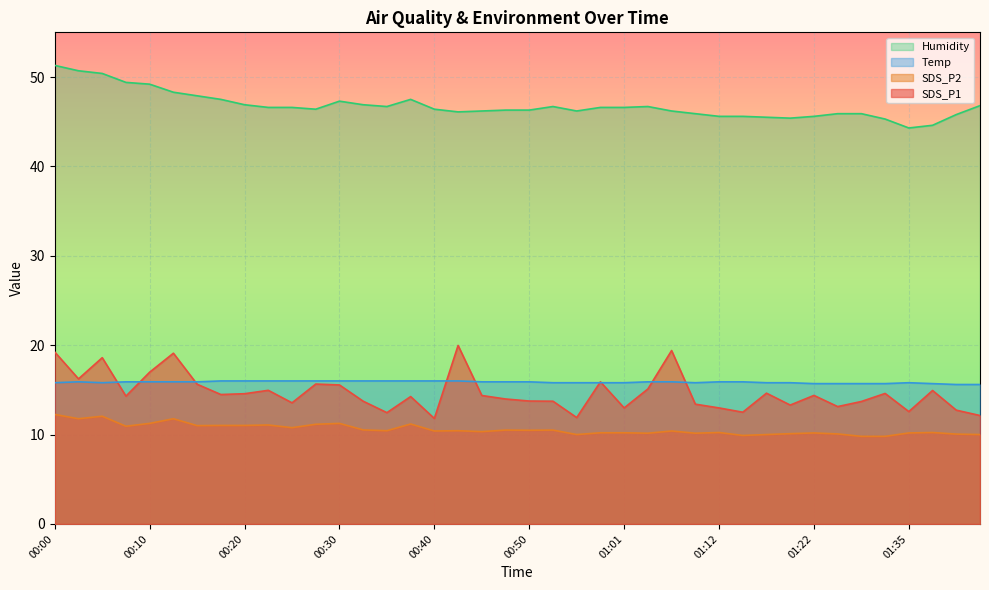

Which series changed the most between 00:47 and 00:58?

SDS_P1